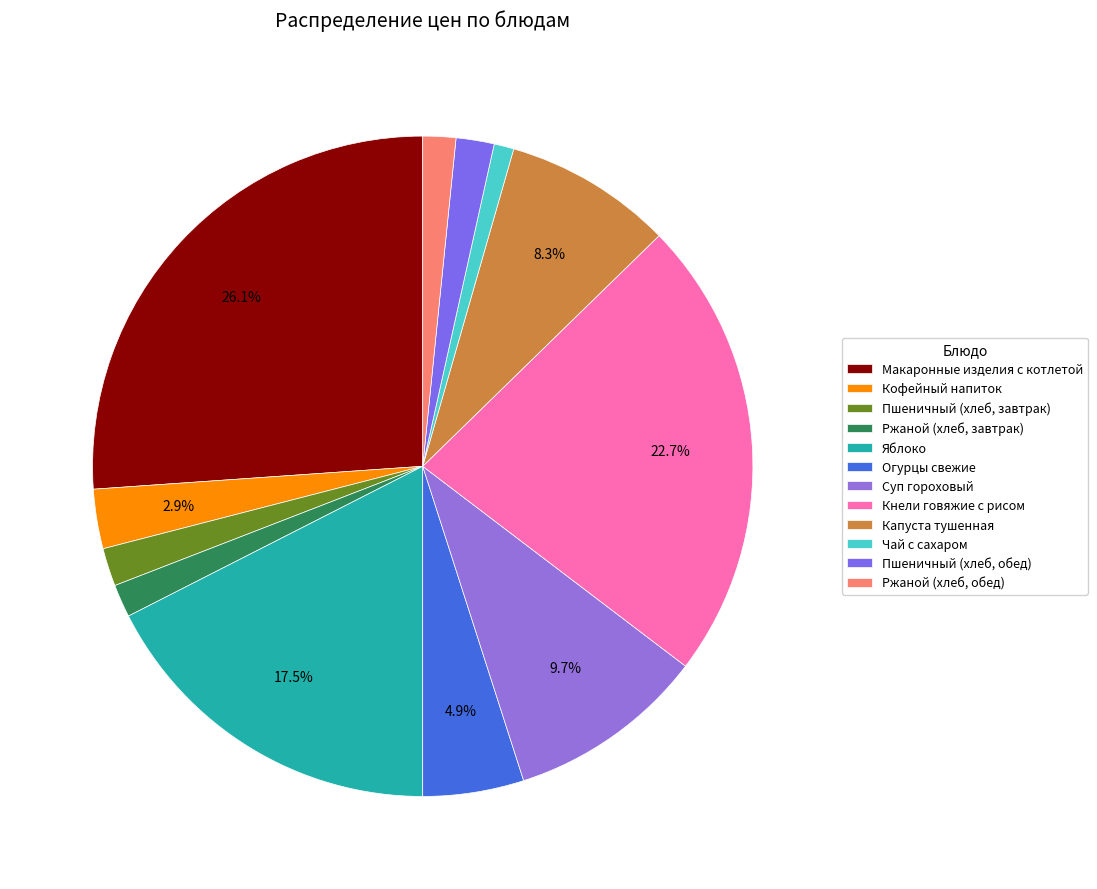

To the nearest percent, what is the average slice percentage?

8%